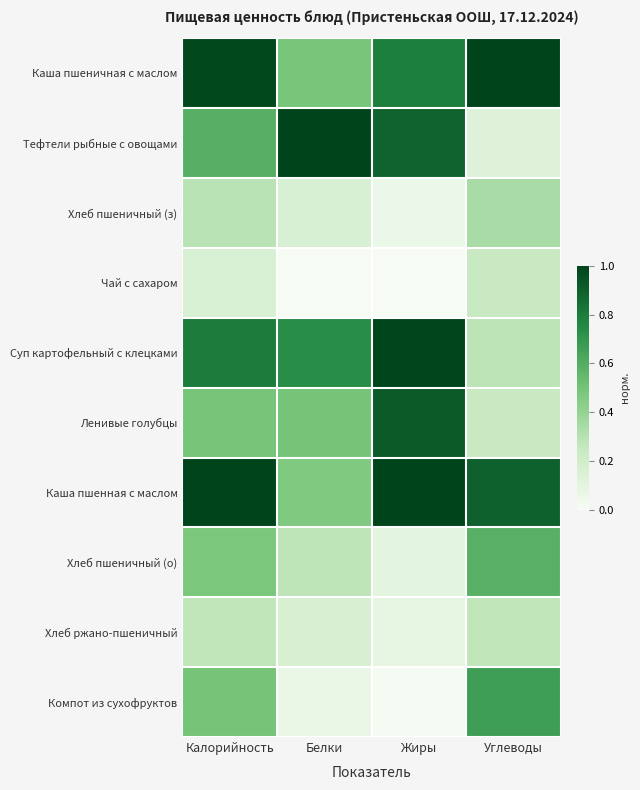

At which category is the sum across all series the highest?

Калорийность